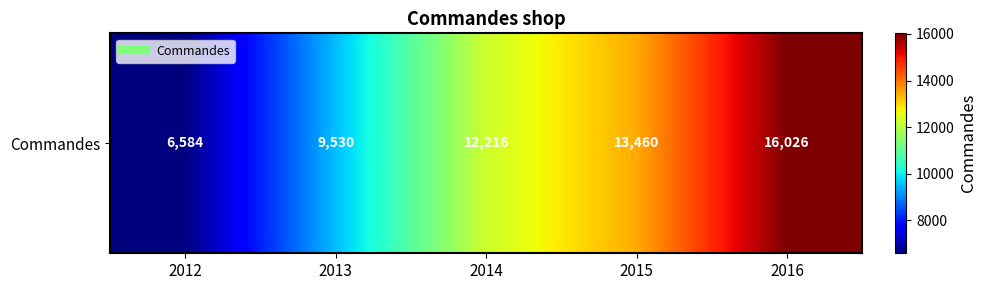

At which category does the chart reach its minimum across all series?

2012